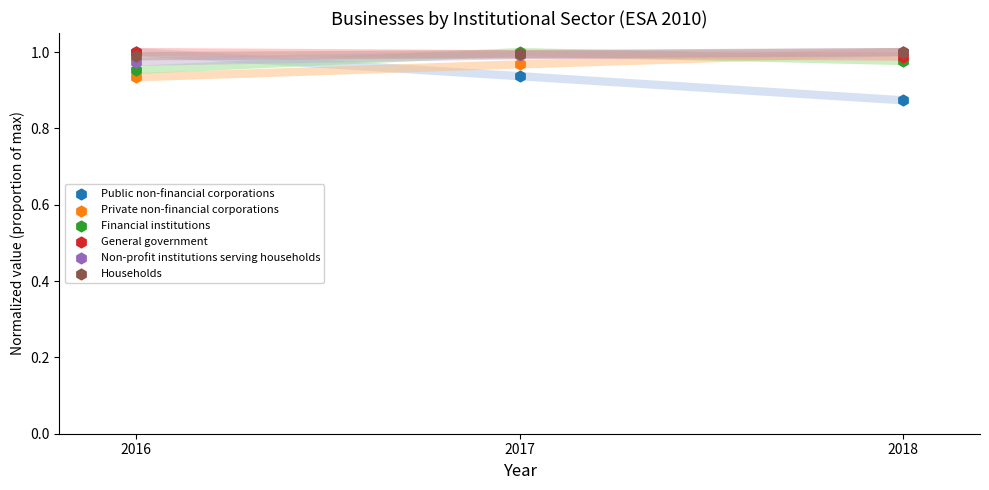

Which series has the widest spread of Y values?

Public non-financial corporations